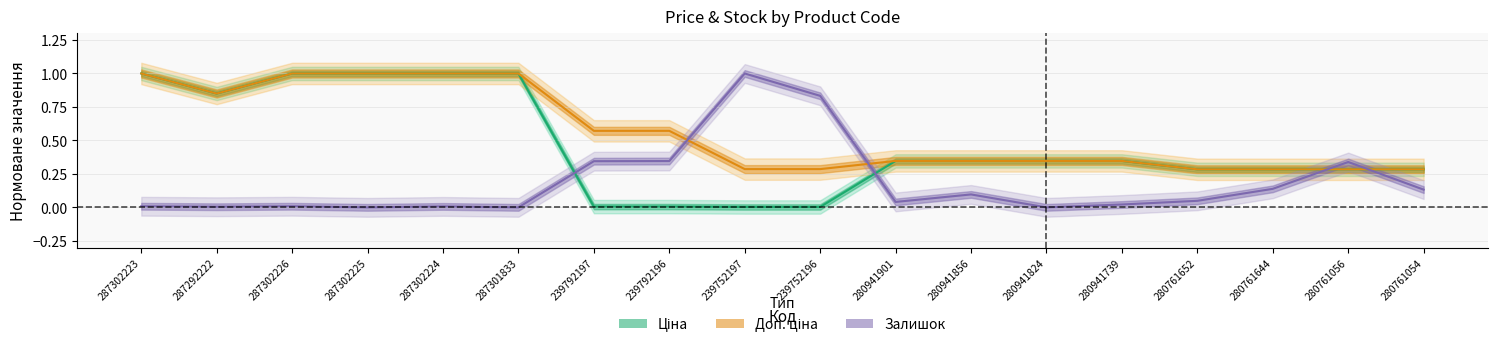

True or false: Залишок has a value of 0.0 at 287292222.

False